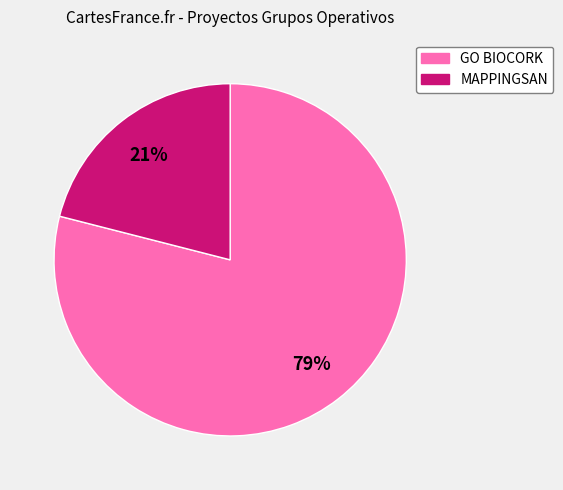

Count the number of slices in the pie.

2